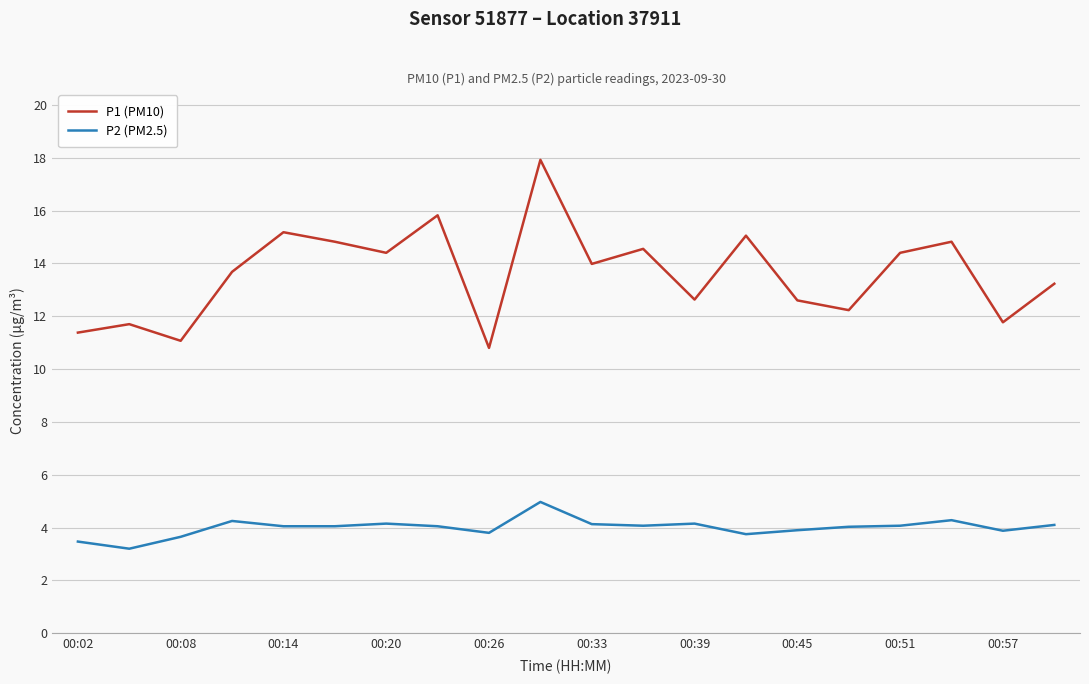

List the series in order of their peak value, highest first.

P1 (PM10), P2 (PM2.5)